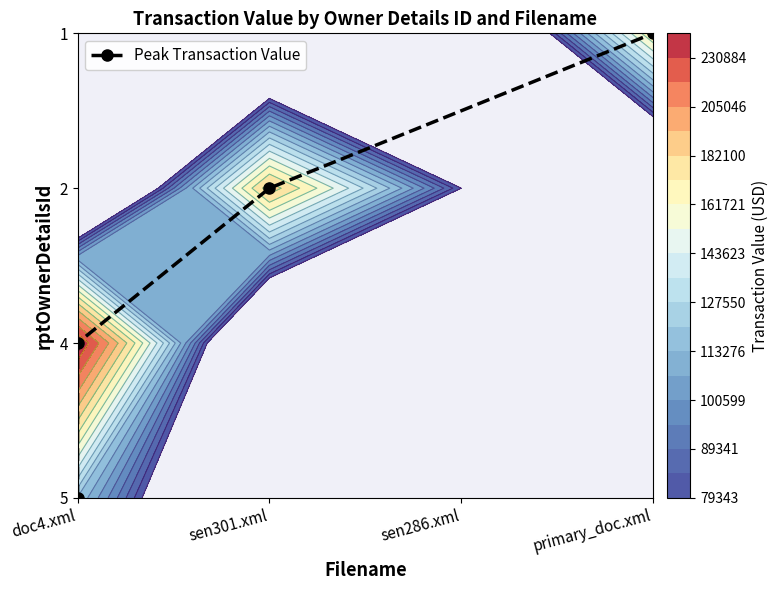

How many values are between 1 and 3?

3